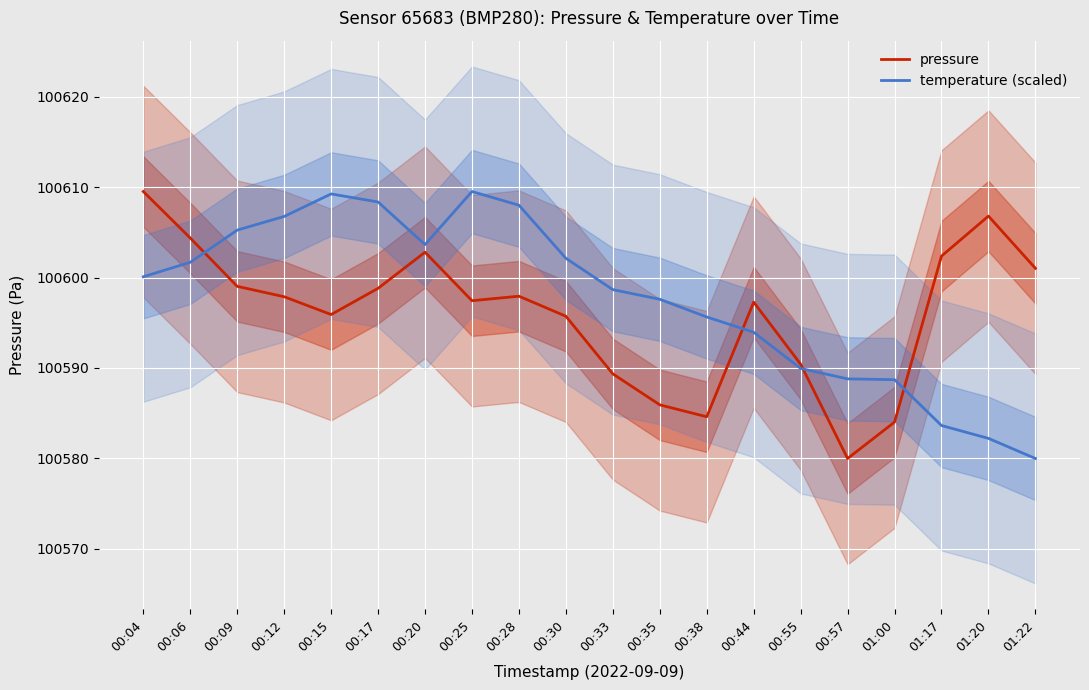

Which series ends up on top after the final intersection of pressure and temperature (scaled)?

pressure